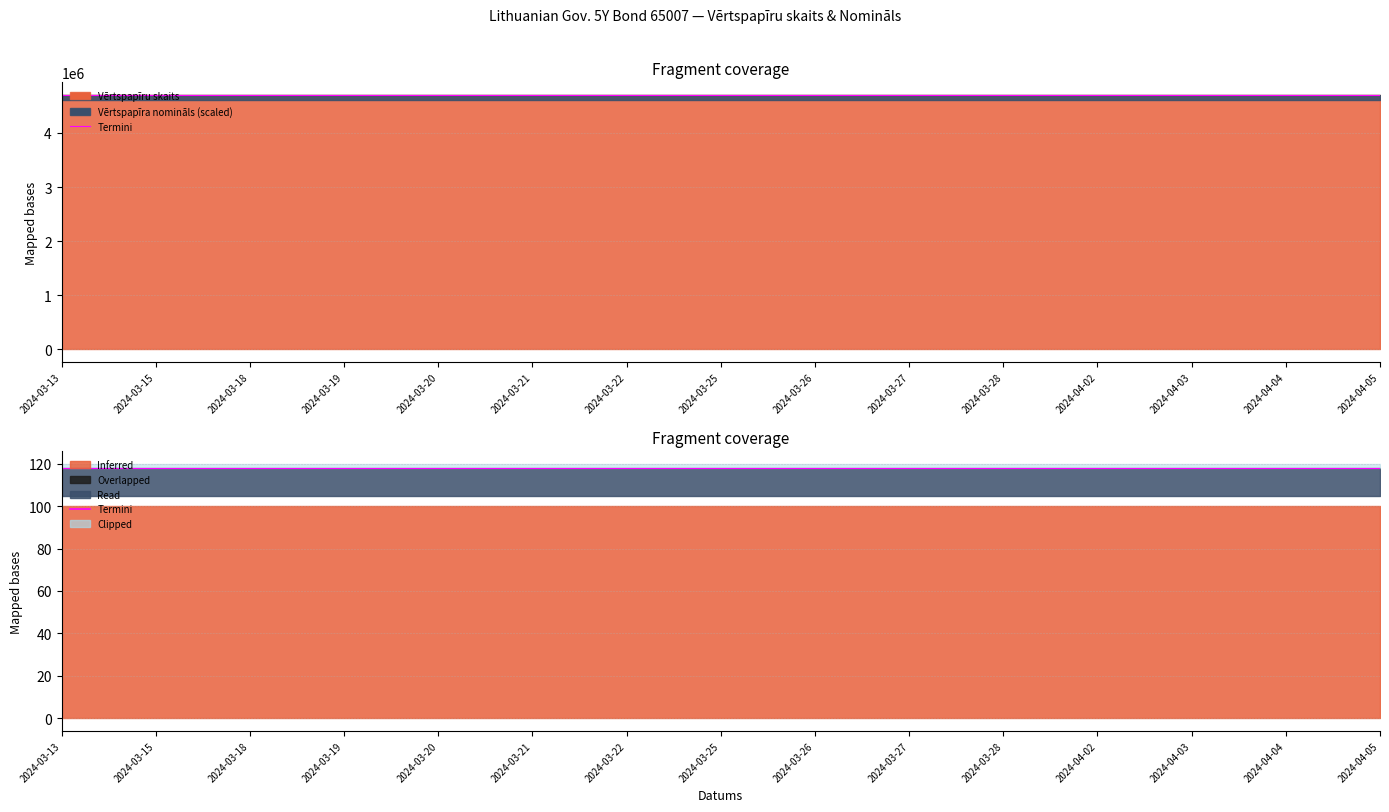

Which has a higher value, 2024-03-26 or 2024-03-27?

2024-03-26